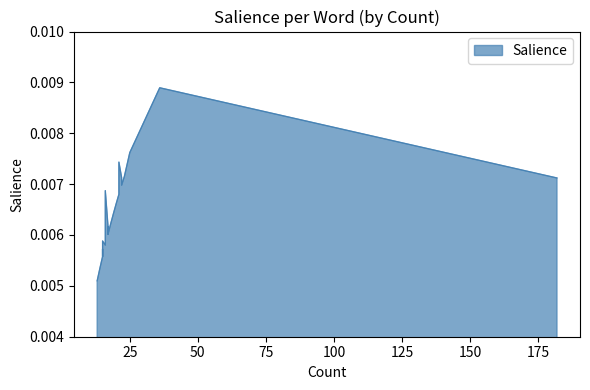

Rank the categories by value from lowest to highest.

29, 30, 31, 26, 27, 28, 21, 22, 24, 23, 18, 19, 25, 15, 17, 14, 16, 13, 9, 10, 11, 12, 8, 6, 20, 5, 0, 4, 3, 7, 2, 1